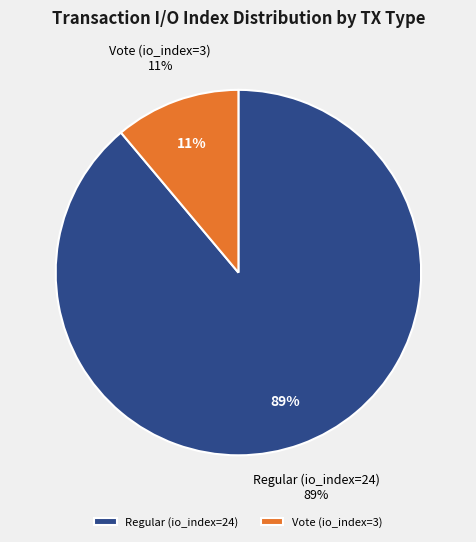

Is it true that Regular (io_index=24) is 79% of the pie?

False